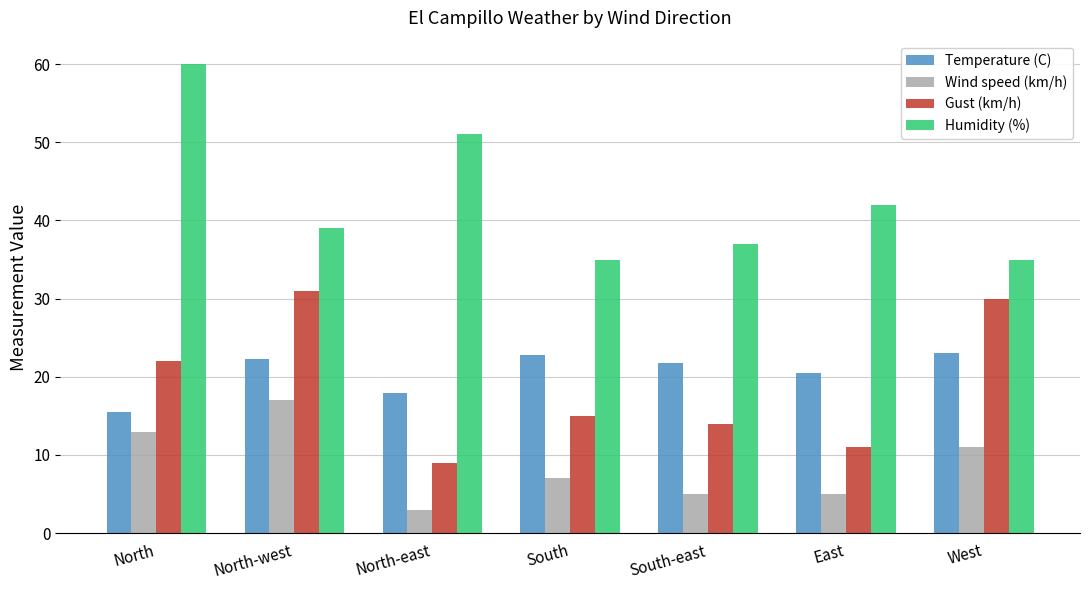

Which series has the largest total across all categories?

Humidity (%)